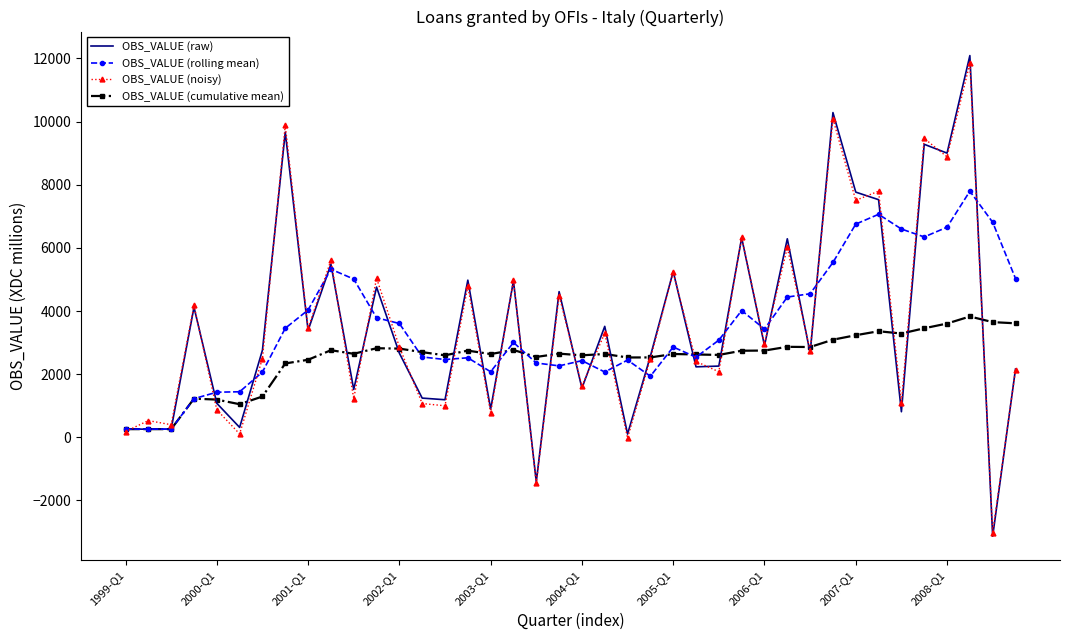

What is the highest value of the OBS_VALUE (noisy) series?

11847.6